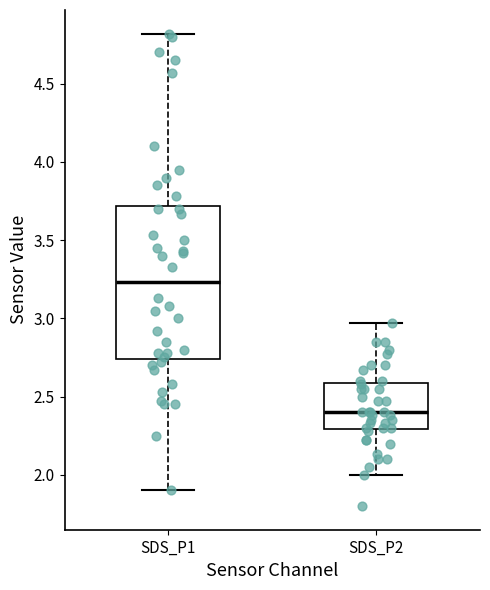

Reading left to right, transcribe this box plot: for each box, give where its median line is, the range the box spans, and where its two whiskers end, as read against the y-axis. The values are not printed on the chart, so give them approximately, as read against the axis.

SDS_P1: median 3.25, box 2.75 to 3.70, whiskers 1.90 to 4.80
SDS_P2: median 2.40, box 2.30 to 2.60, whiskers 2.00 to 2.95